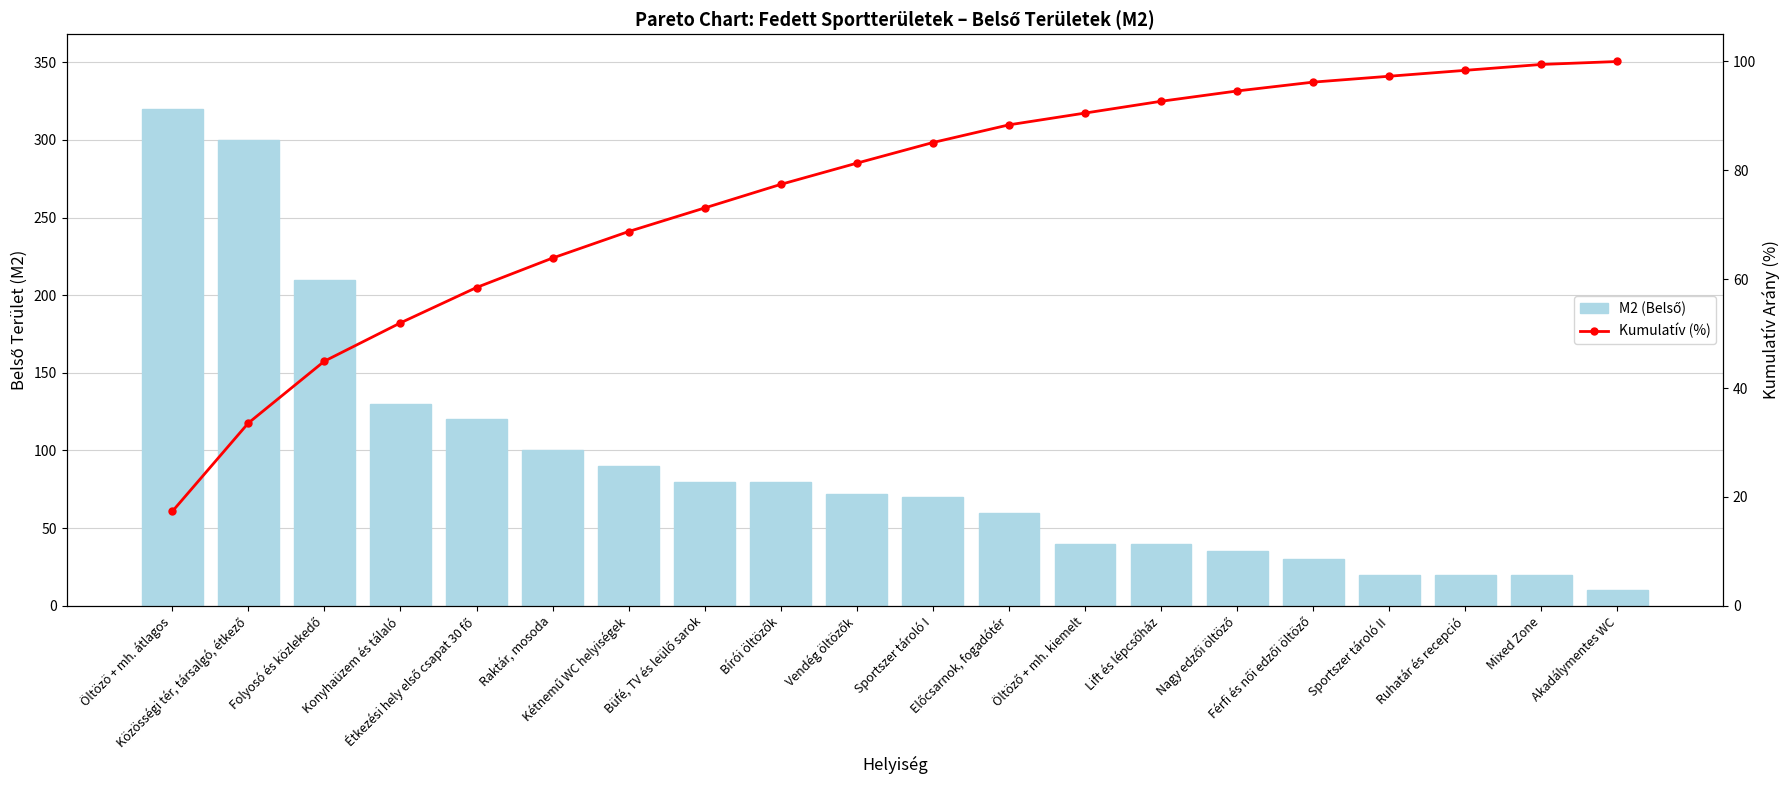

What is the label of the 11th bar from the left?

Sportszer tároló I